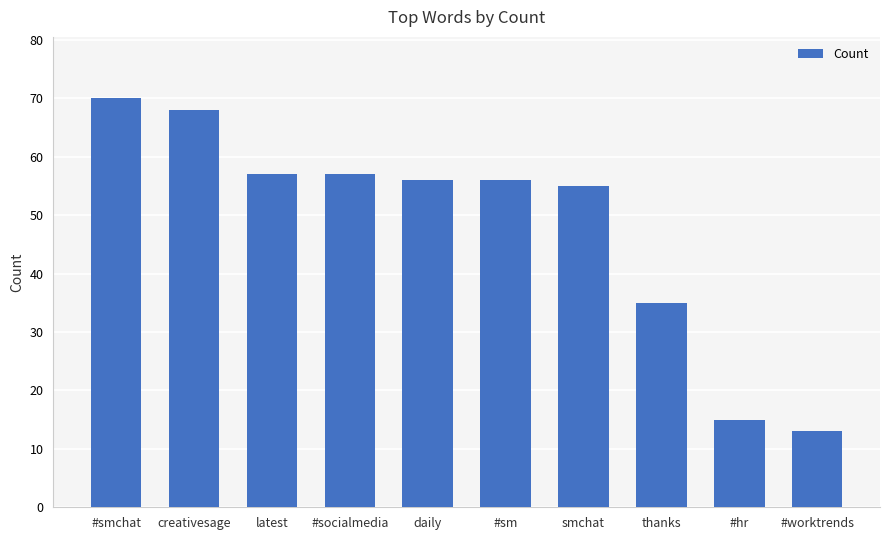

True or false: the data shows 57 at latest.

True